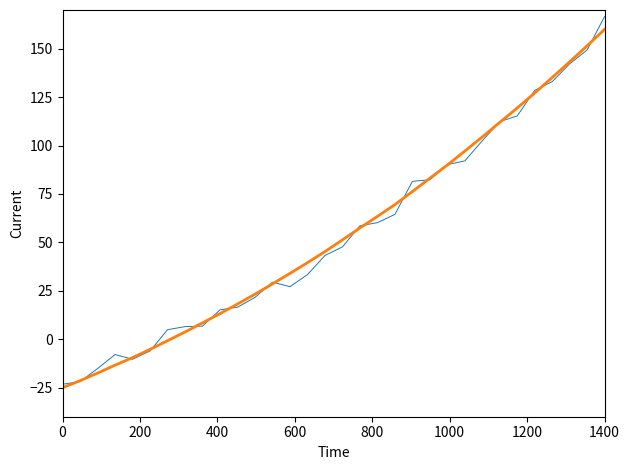

What is the minimum value shown in the chart?

-25.0